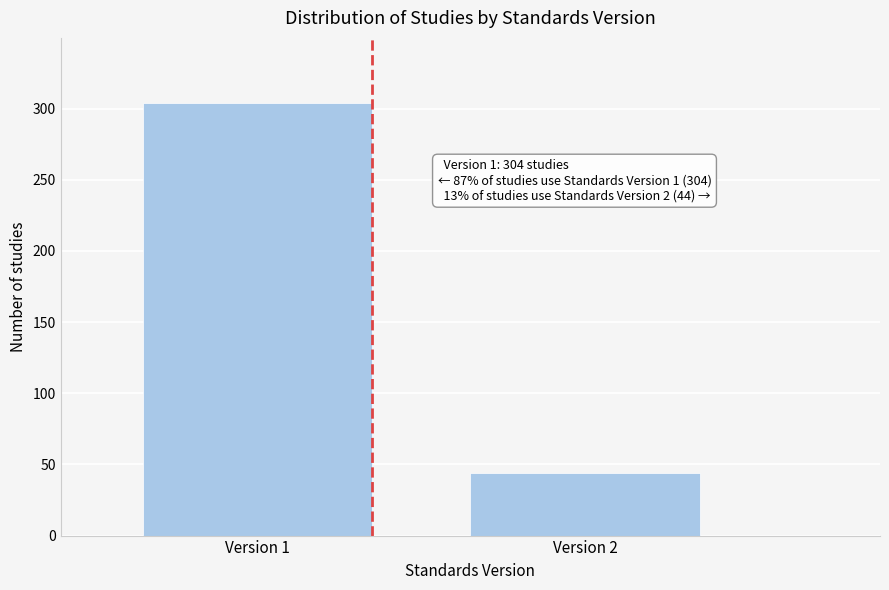

Reading left to right, extract all data points from this chart.

Version 1=304	Version 2=44